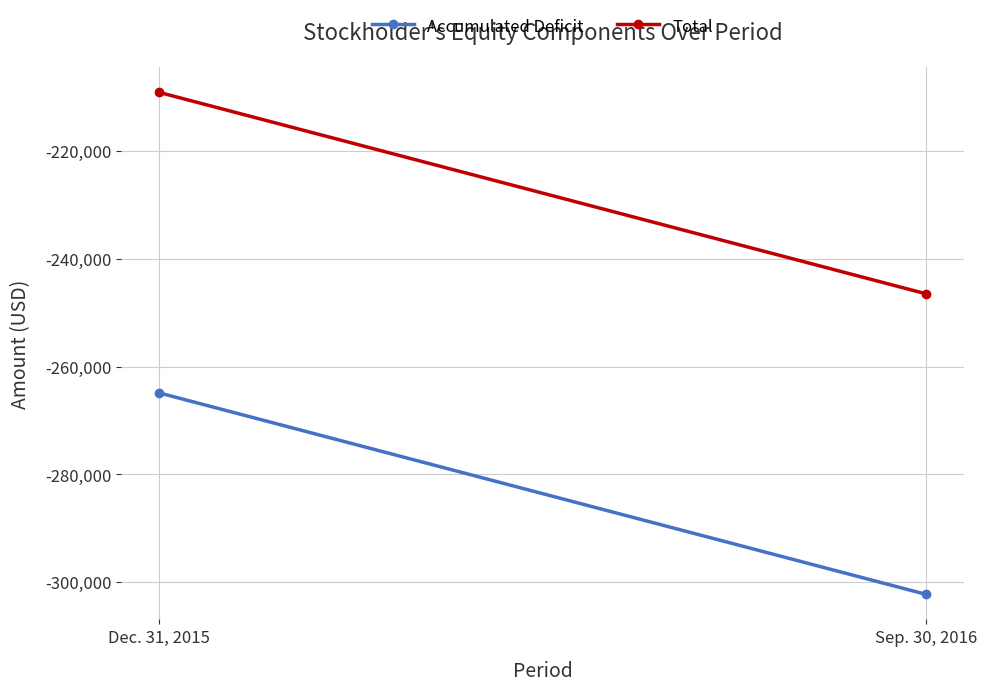

What is the label of the 2nd point from the right?

Dec. 31, 2015